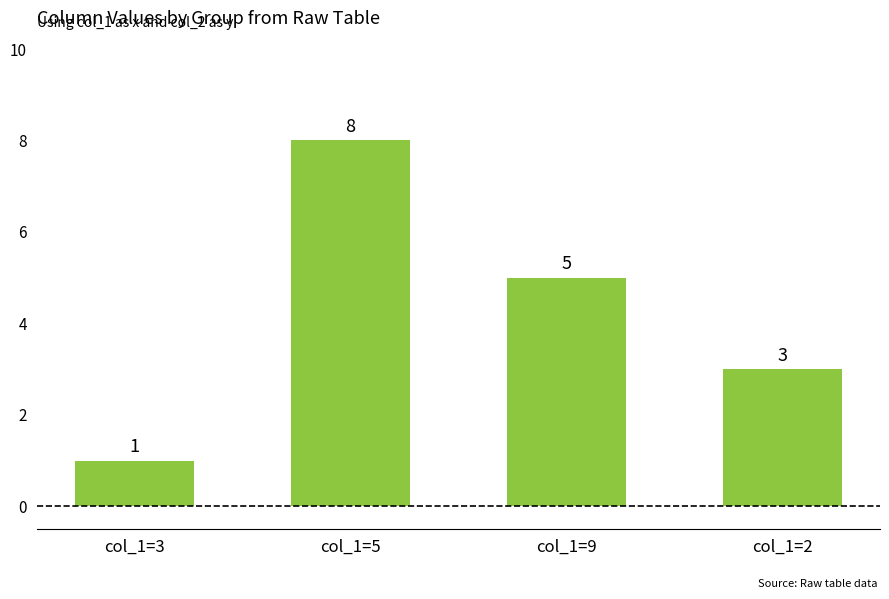

Count the number of categories in the chart.

4